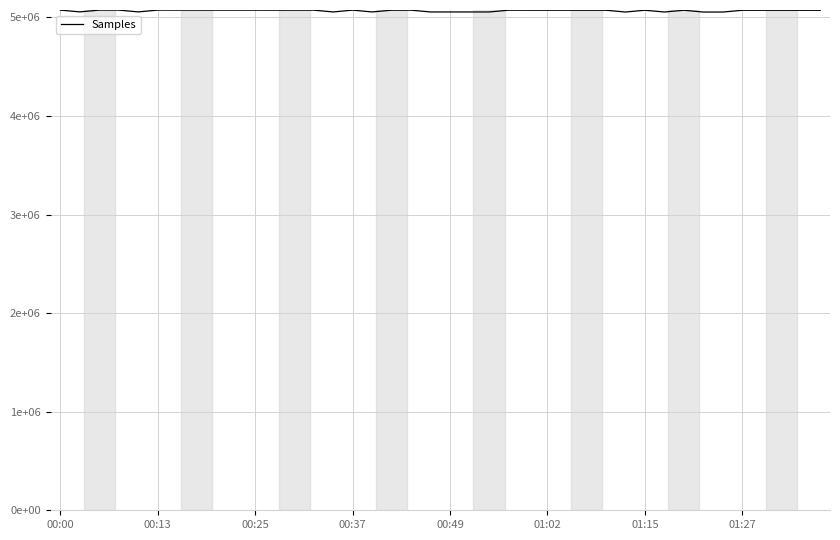

What is the label of the 4th point from the right?

36